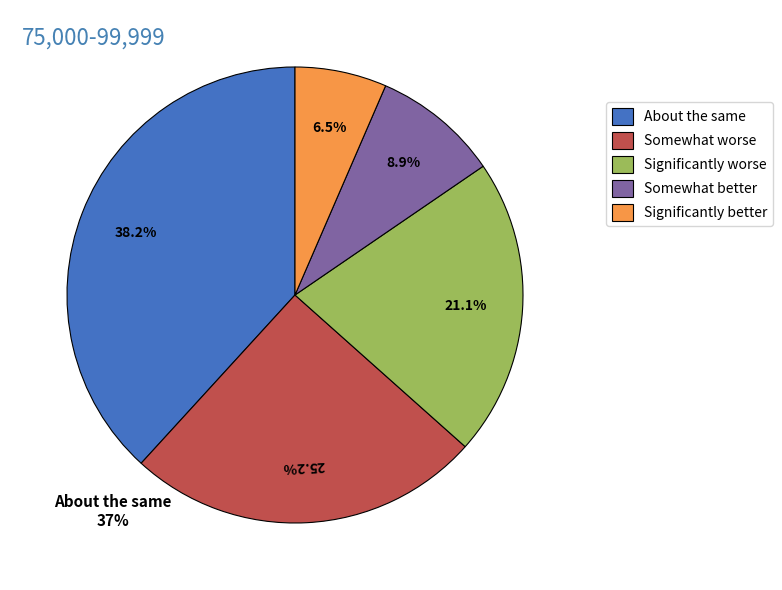

Count the number of slices in the pie.

5